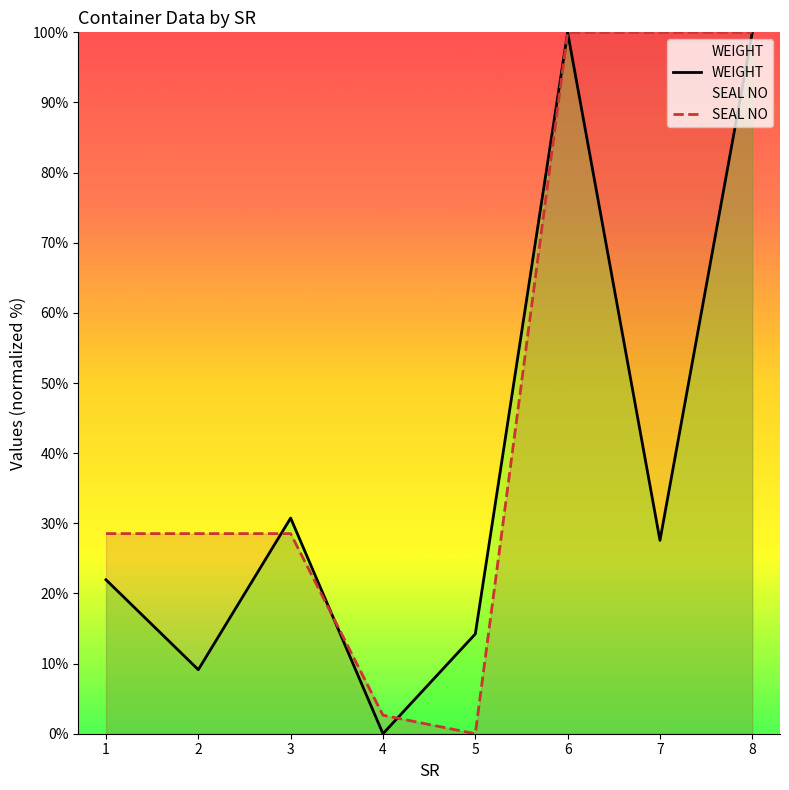

Reading left to right, list all the values displayed in this chart.

WEIGHT: 1=21.9	2=9.1	3=30.7	4=0.0	5=14.2	6=100.0	7=27.6	8=100.0
SEAL NO: 1=28.5	2=28.5	3=28.5	4=2.6	5=0.0	6=100.0	7=100.0	8=100.0